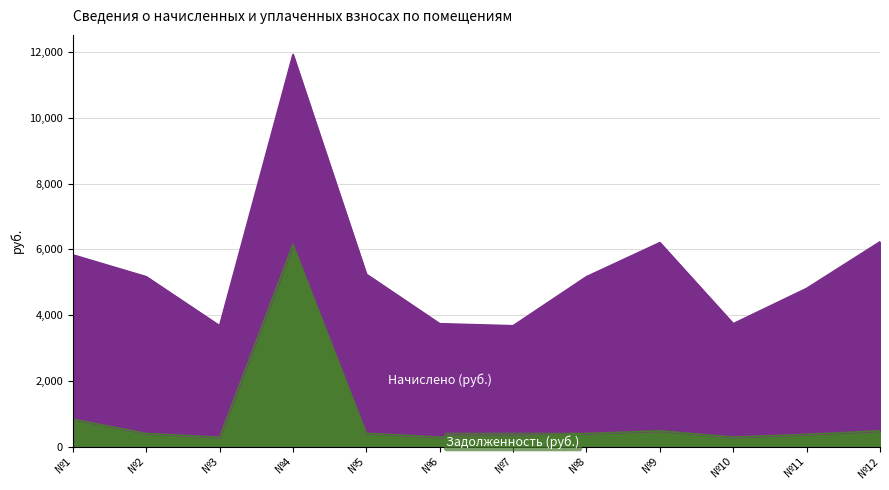

What is the value of the 4th point from the left?

6145.4